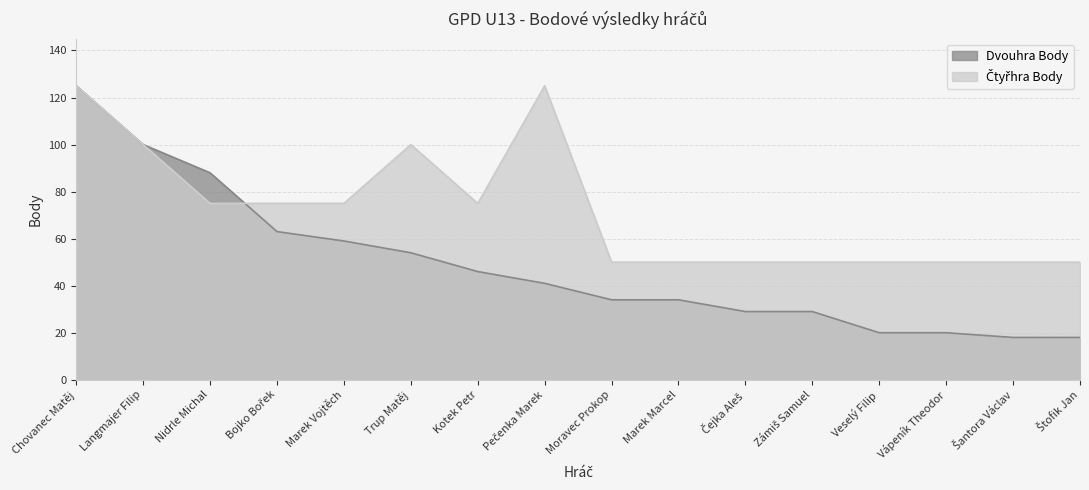

What is the label of the 15th point from the right?

Langmajer Filip